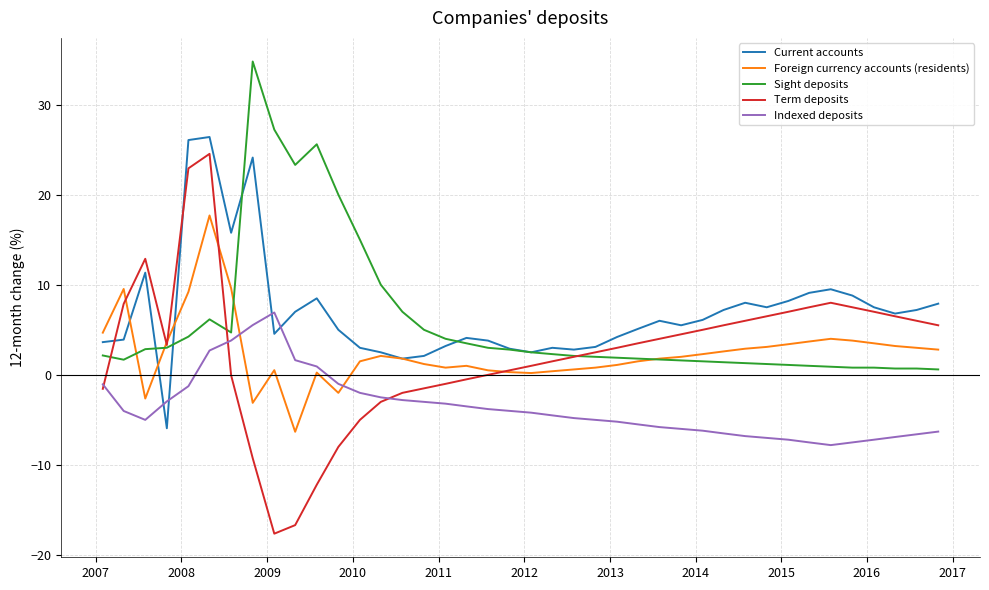

Which series ends up on top after the final intersection of Foreign currency accounts (residents) and Indexed deposits?

Foreign currency accounts (residents)